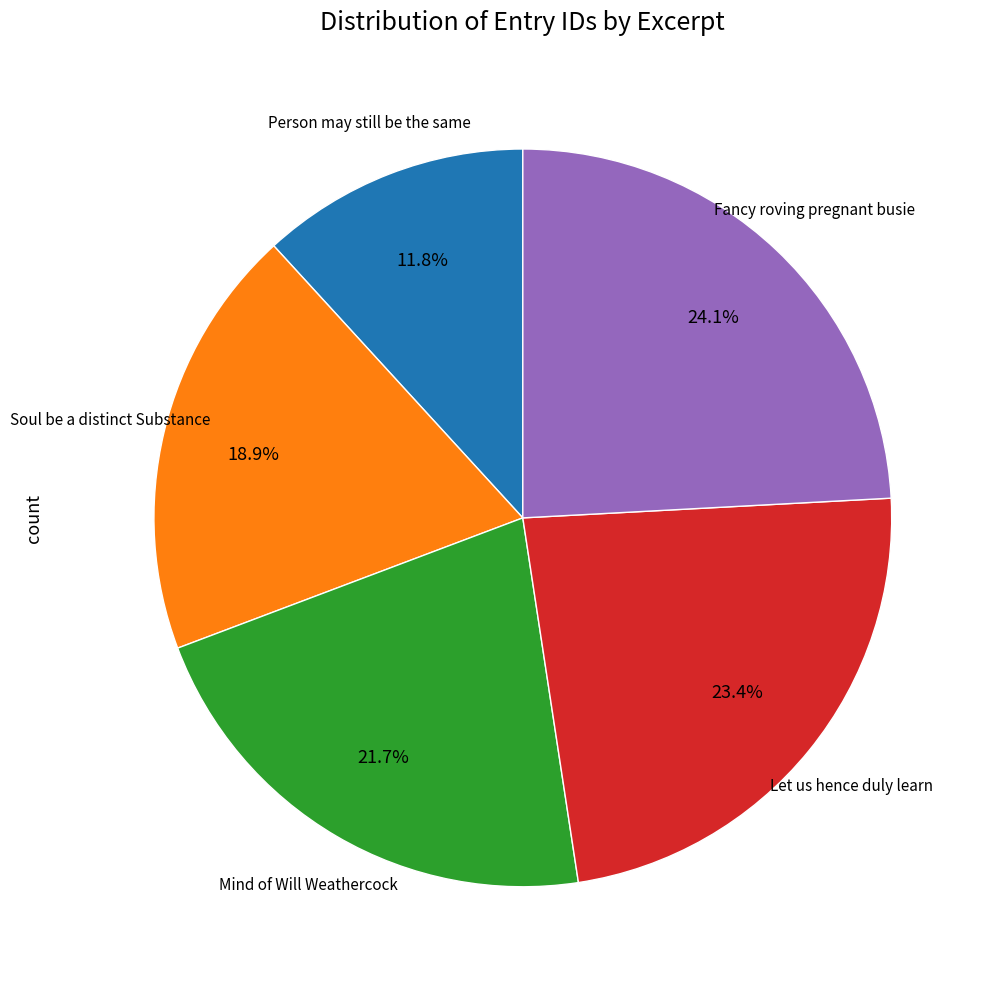

Does any single category account for the majority?

No